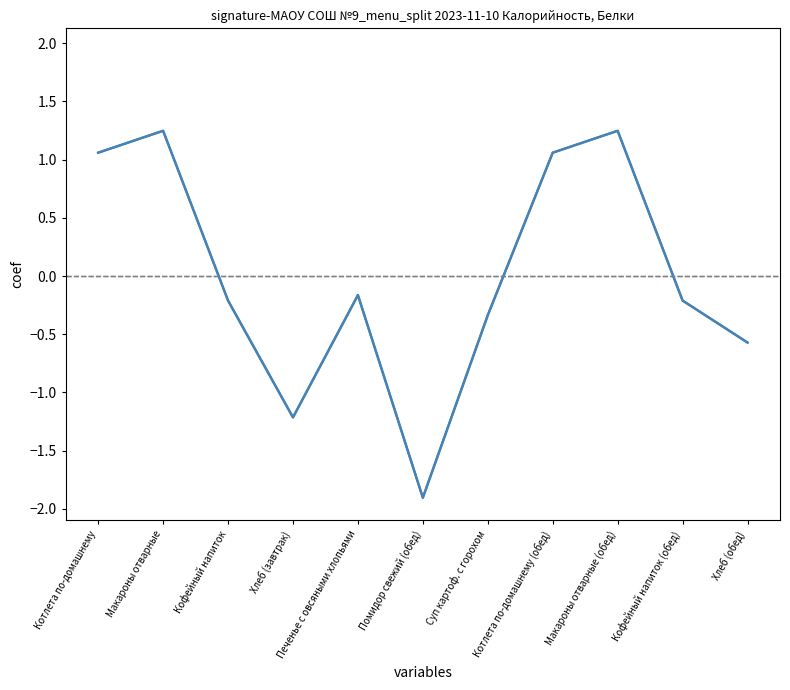

Which label corresponds to the largest value in the chart?

Макароны отварные